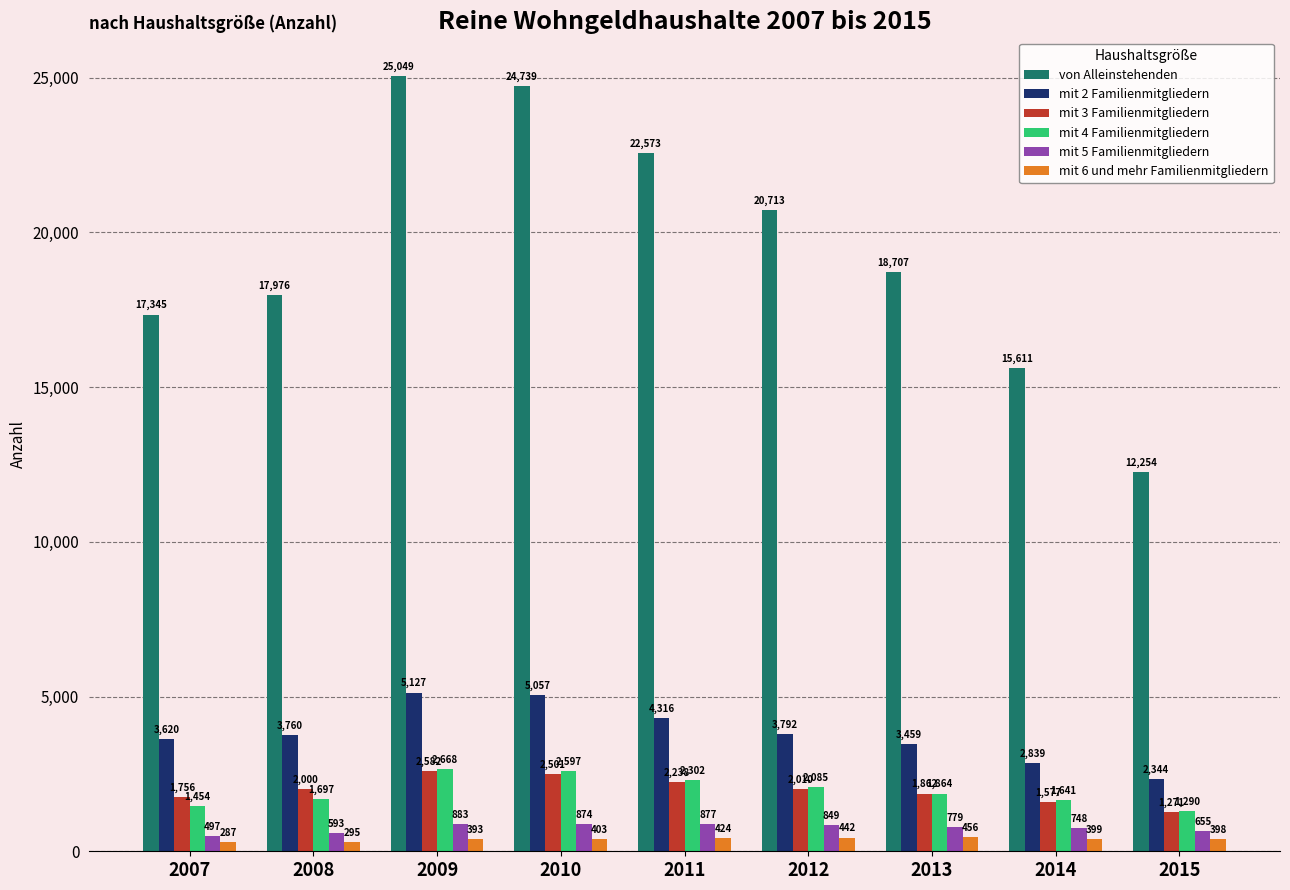

Rank the series at 2015 from highest to lowest value.

von Alleinstehenden, mit 2 Familienmitgliedern, mit 4 Familienmitgliedern, mit 3 Familienmitgliedern, mit 5 Familienmitgliedern, mit 6 und mehr Familienmitgliedern